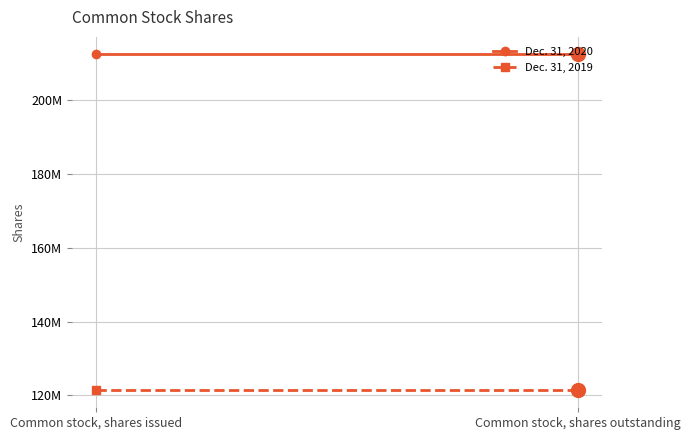

What are all the series names shown in the legend?

Dec. 31, 2020, Dec. 31, 2019